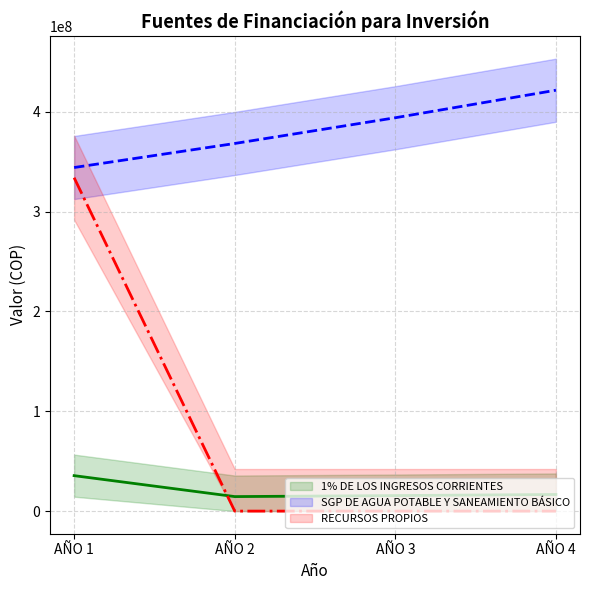

True or false: RECURSOS PROPIOS and SGP DE AGUA POTABLE Y SANEAMIENTO BÁSICO intersect in this chart.

False